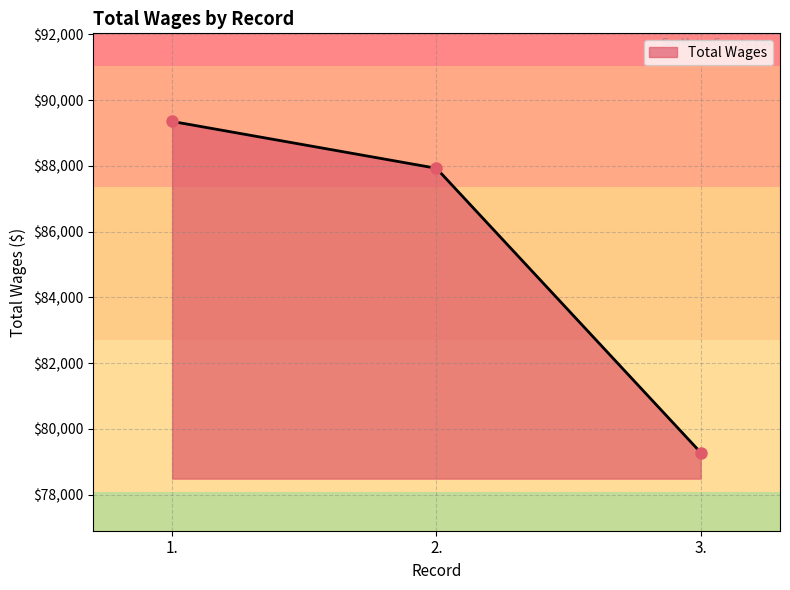

Which category has the lowest value across all series?

3.